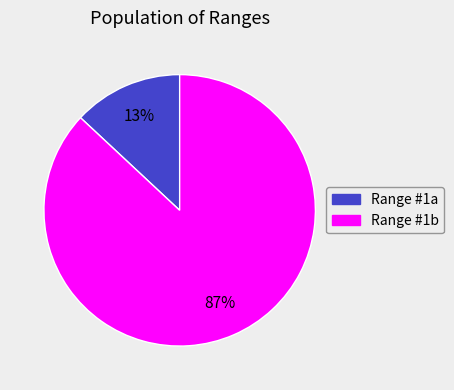

Between Range #1b and Range #1a, which is larger?

Range #1b